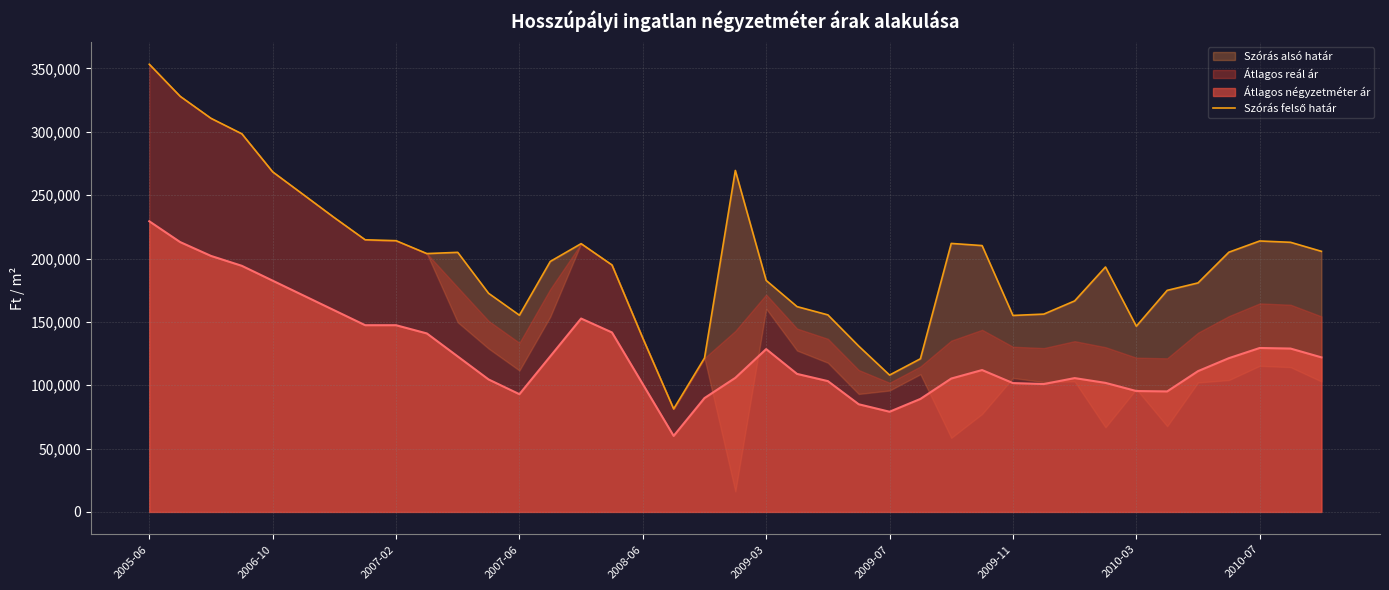

Which category has the highest value in the Átlagos négyzetméter ár series?

2005-06